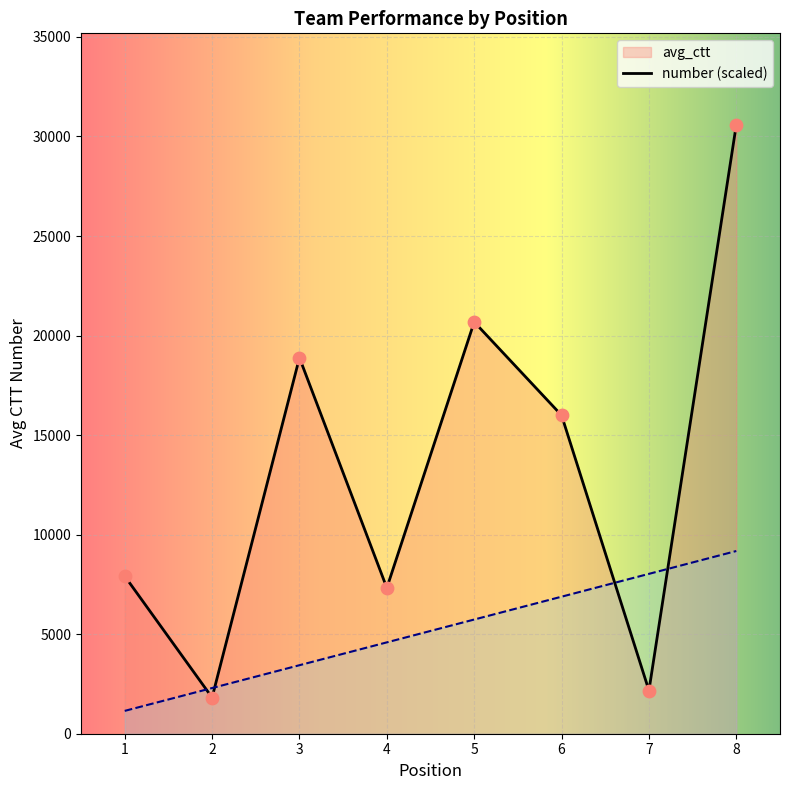

Which series has the largest total across all categories?

avg_ctt